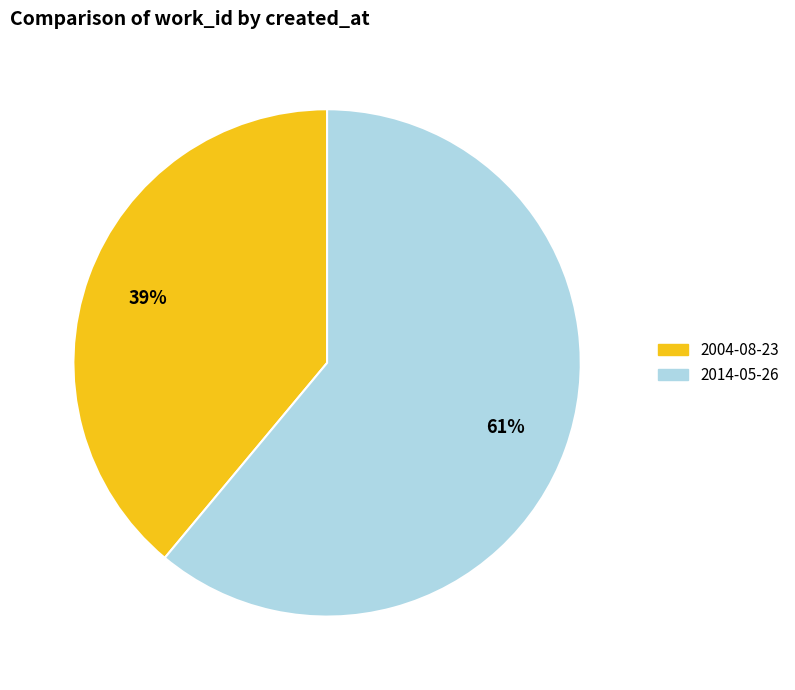

How many segments does this pie chart have?

2